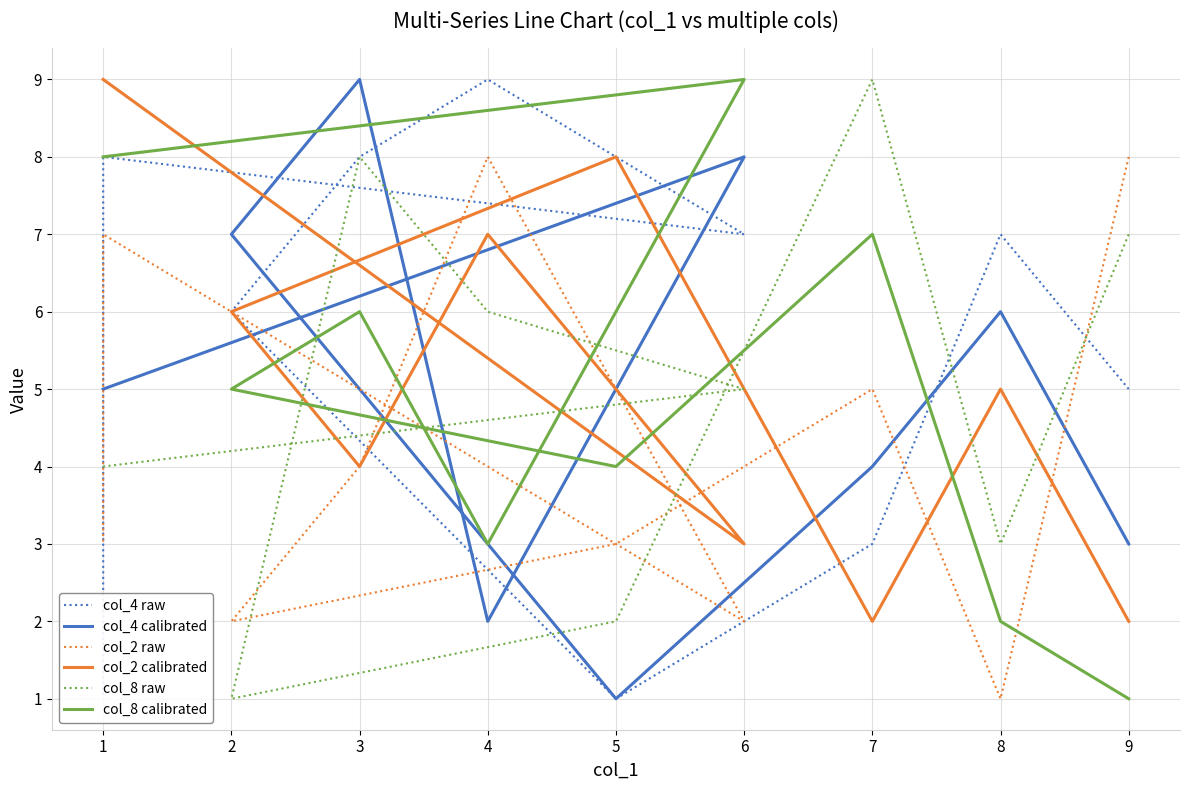

Is this an area chart (filled region under the line)?

No